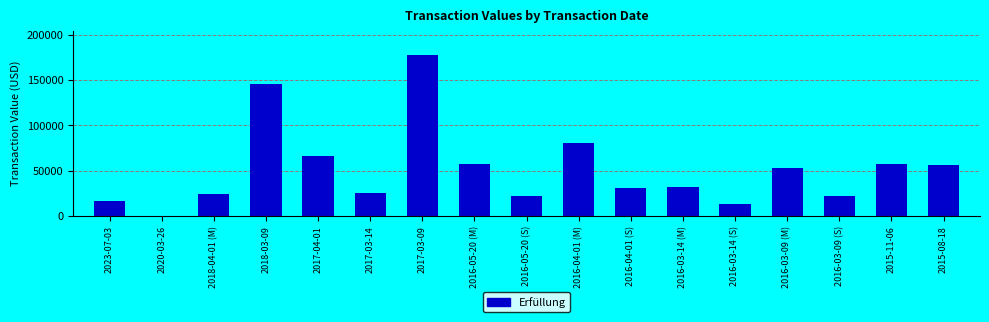

What is the sum of the values at 2016-03-09 (S) and 2016-03-14 (S)?

33900